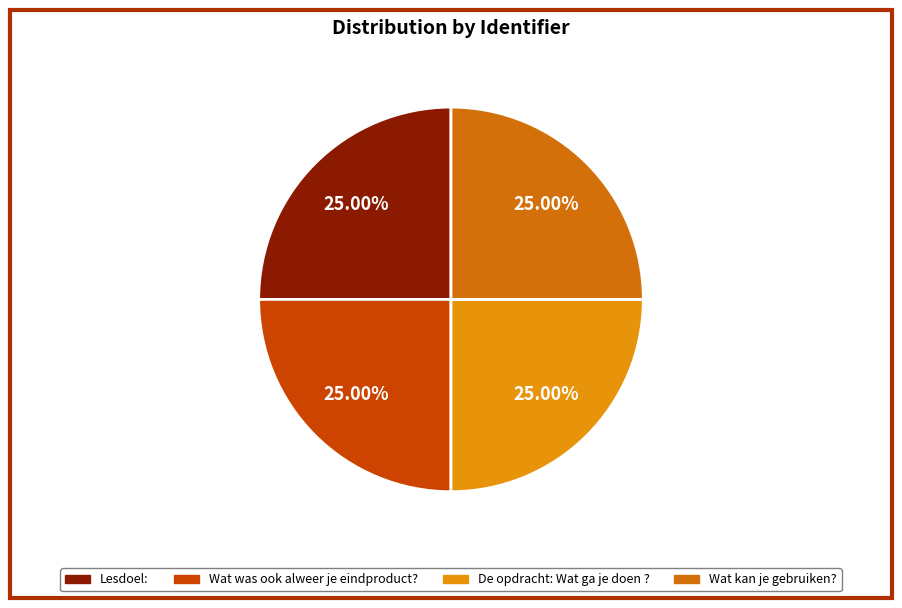

To the nearest percent, what percentage of the pie is Wat kan je gebruiken??

25%